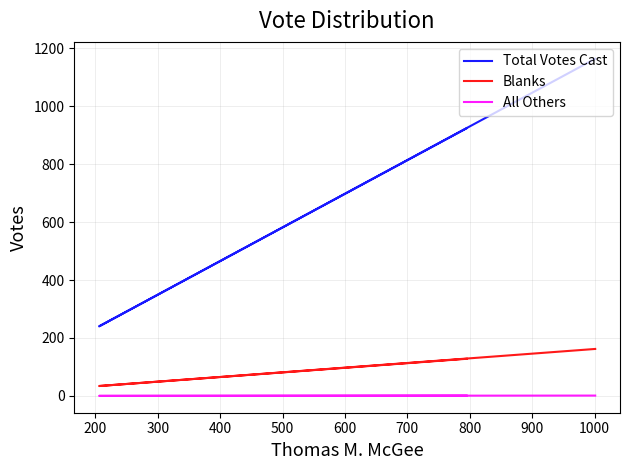

What is the sum of all All Others values?

2